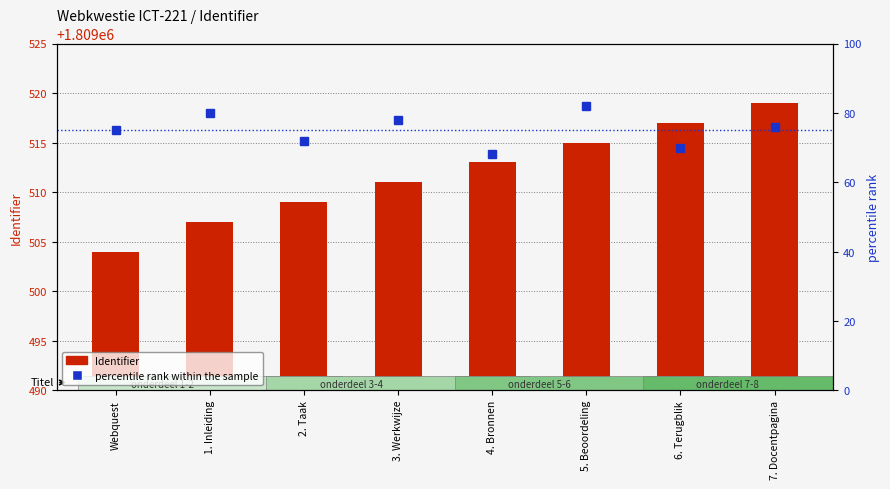

What is the spread (max minus min) of values at 4. Bronnen?

1809445